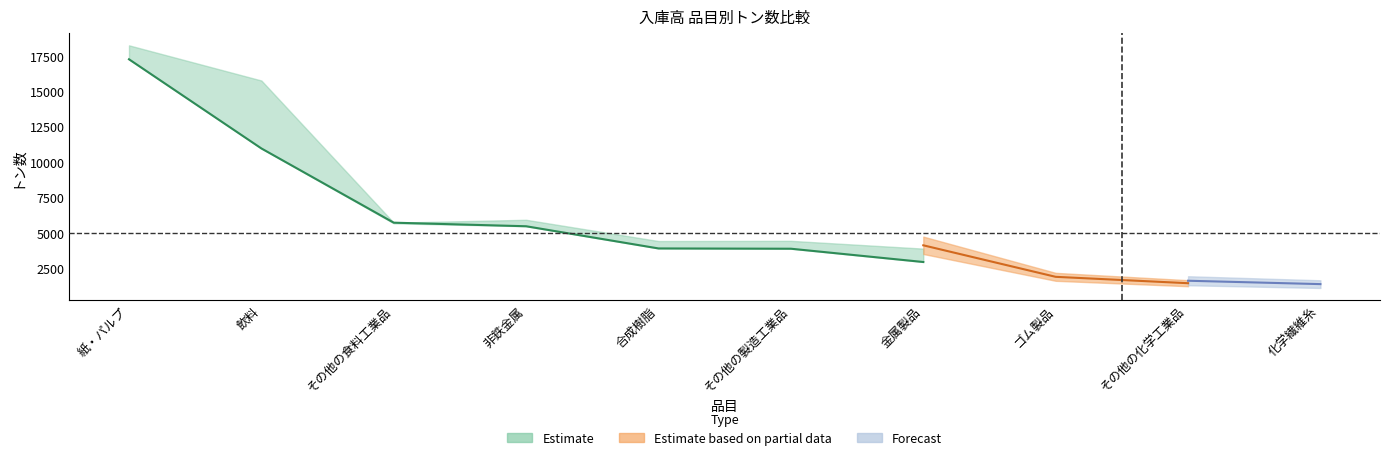

Is it true that 令和5年 equals 5702 at その他の食料工業品?

True